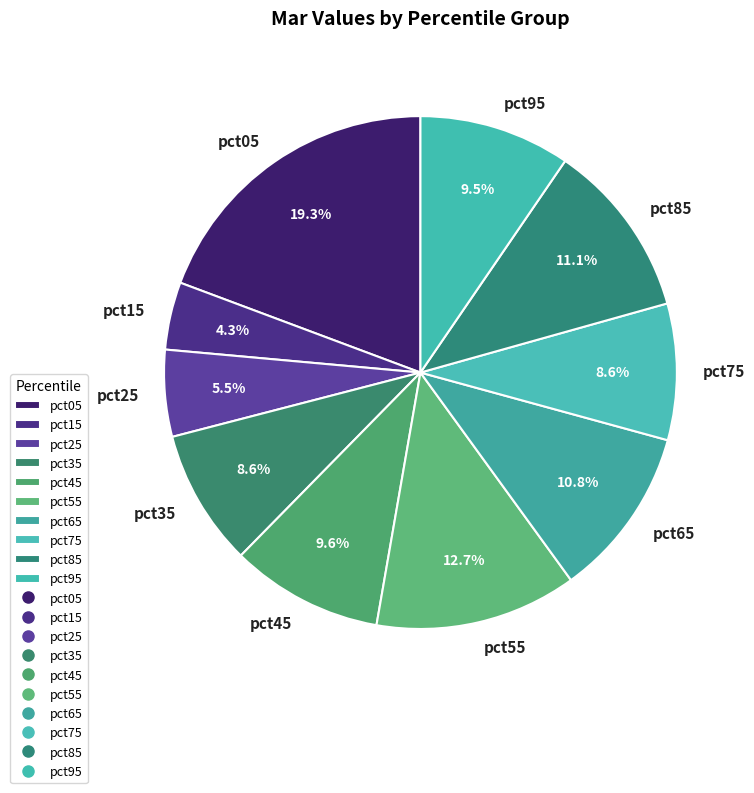

To the nearest percent, what is the combined percentage of pct15 and pct55?

17%